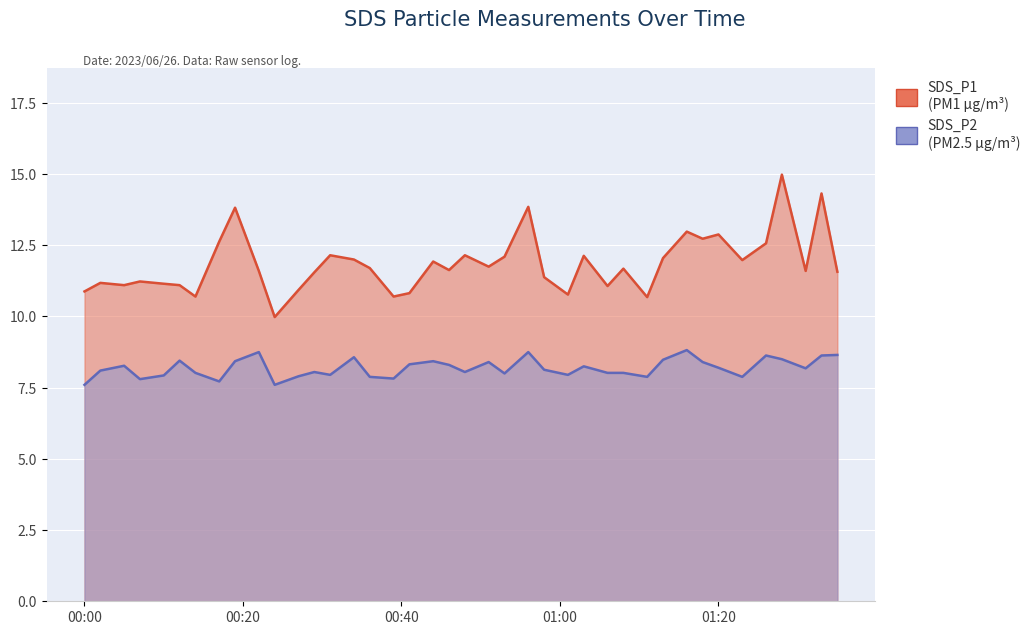

What is the difference between the SDS_P1 values at 2023/06/26 00:27 and 2023/06/26 00:36?

0.8